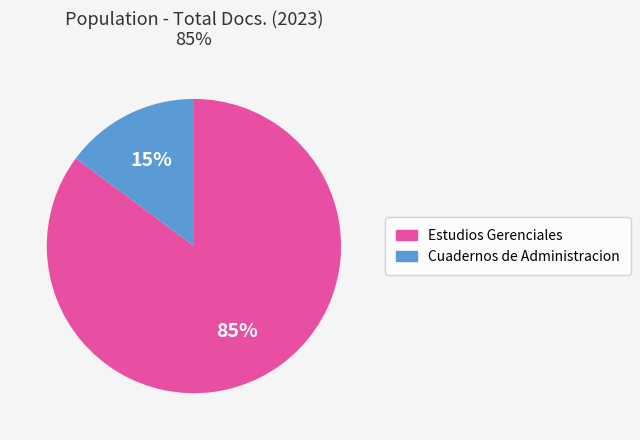

To the nearest percent, what percentage of the pie is Cuadernos de Administracion?

15%